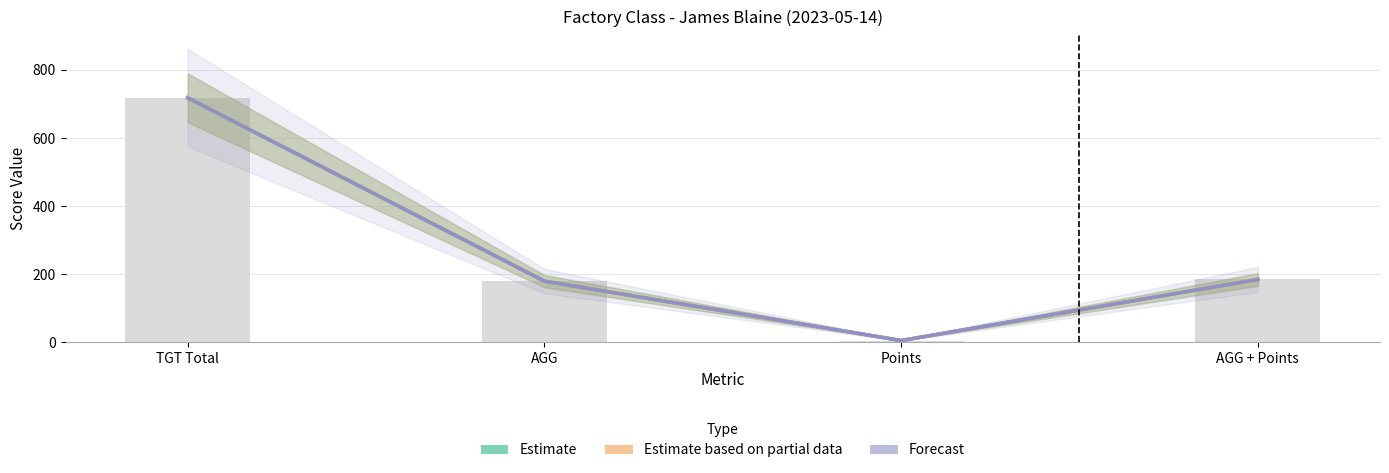

True or false: Estimate based on partial data has a value of 83.8 at AGG.

False